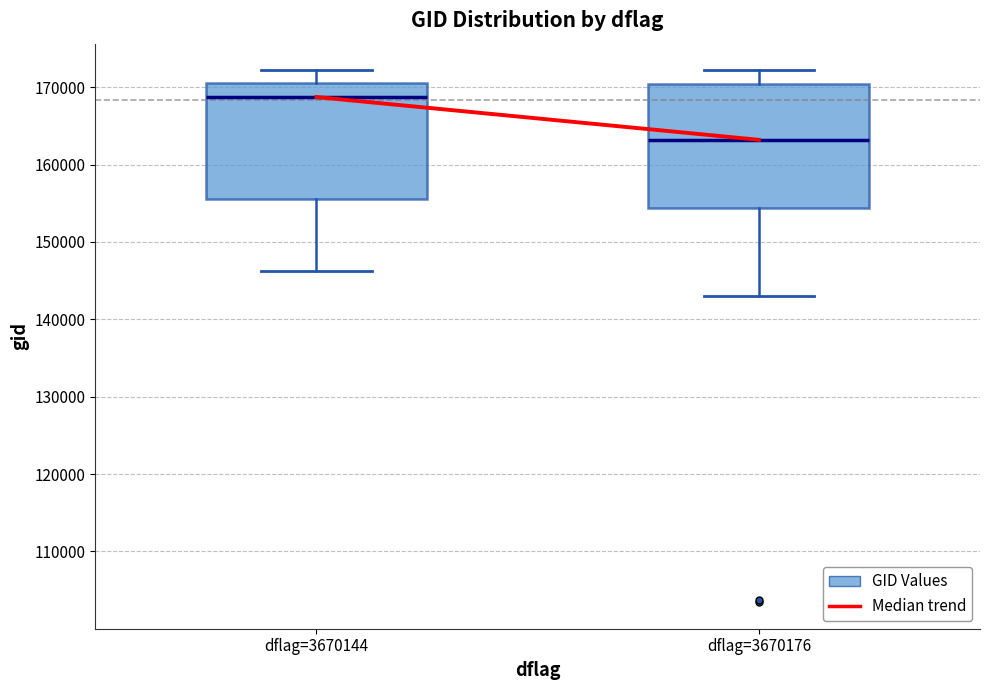

Which box has the lowest median line?

dflag=3670176